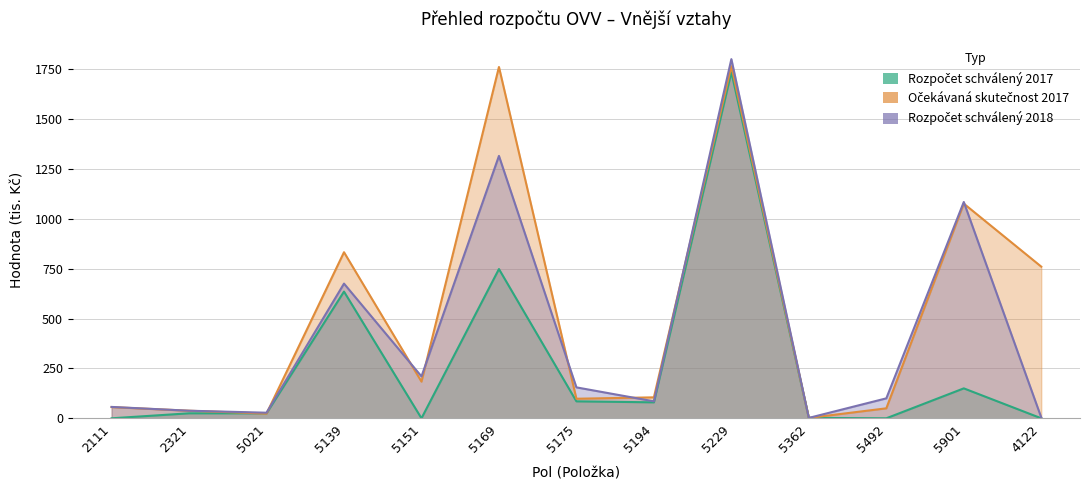

Is the value of Rozpočet schválený 2018 at 5175 greater than the value of Rozpočet schválený 2017 at 2111?

Yes